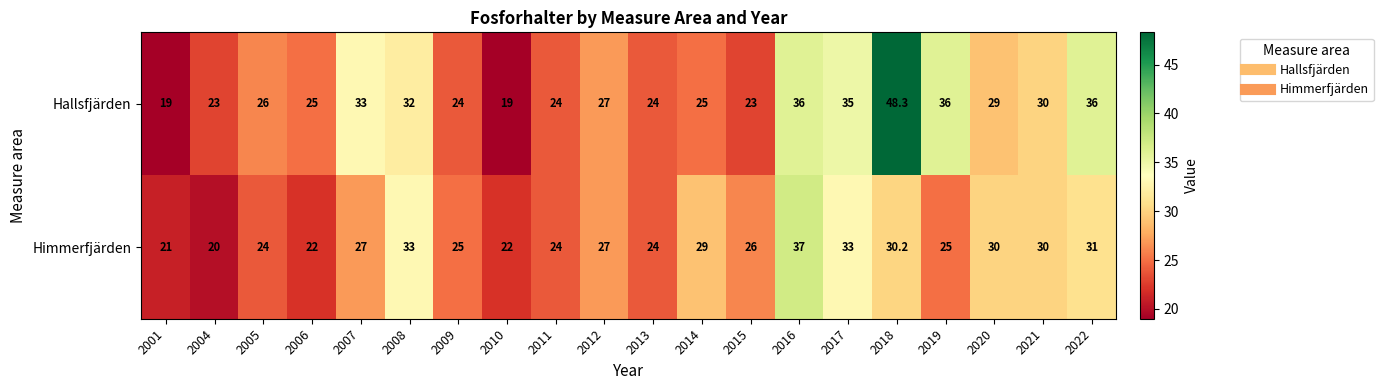

Which series has the widest spread of values?

Hallsfjärden